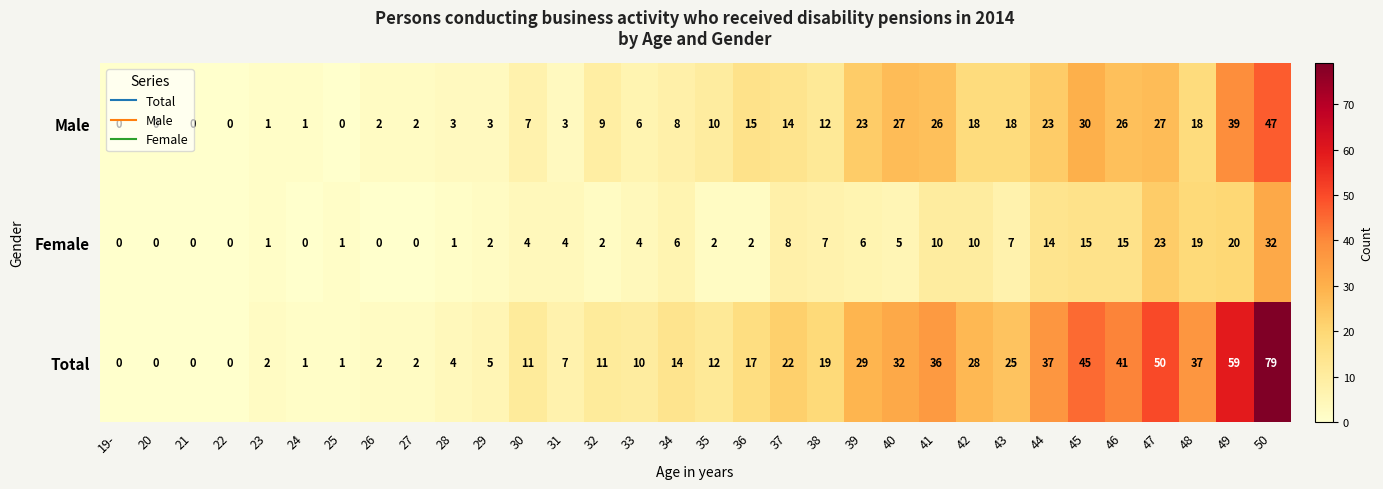

What is the difference between the maximum and minimum values in the Female series?

32